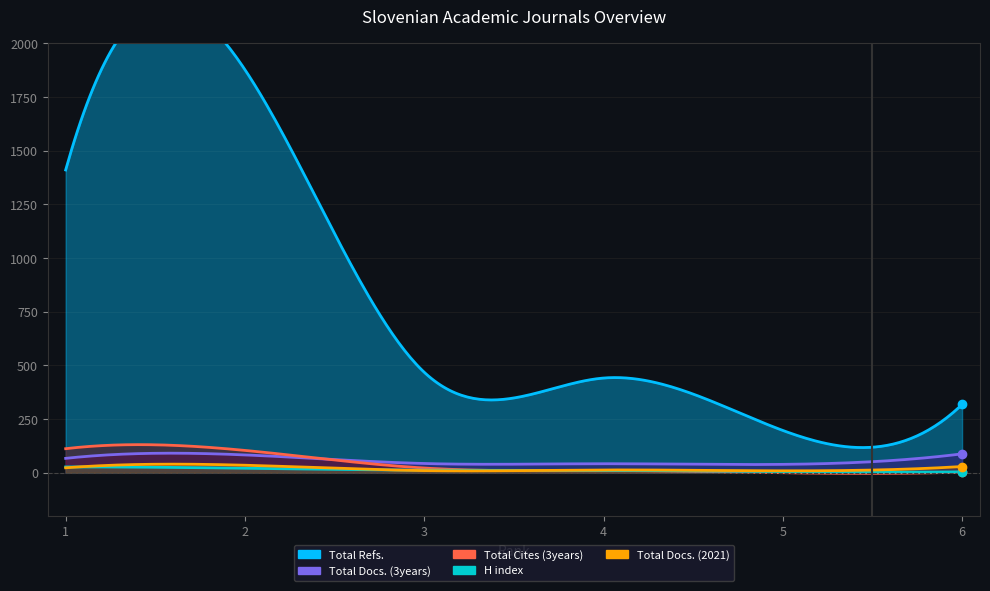

Does the chart have visible grid lines?

Yes